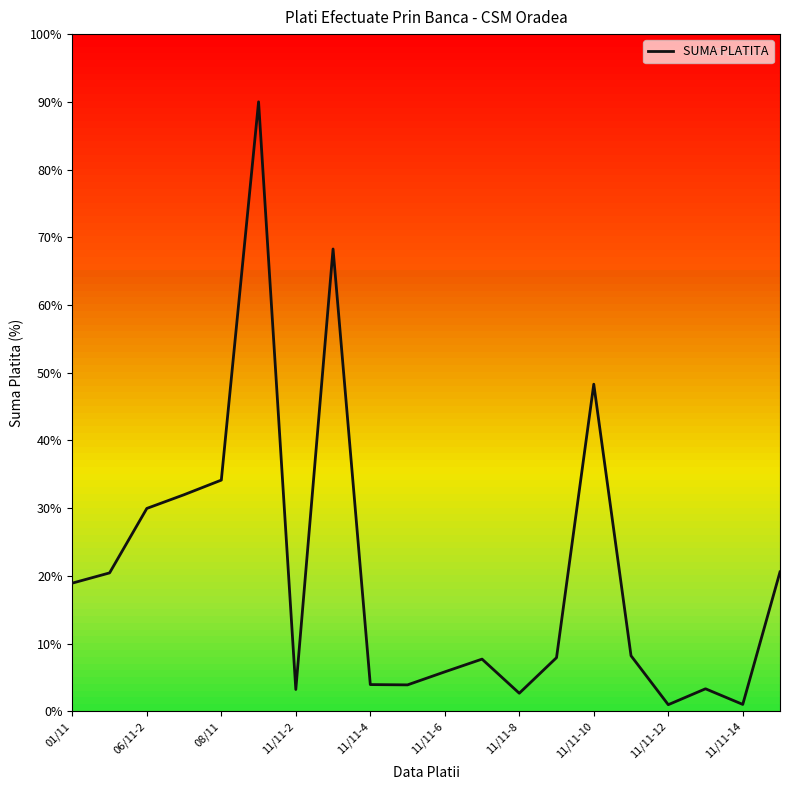

Does the chart have visible grid lines?

No